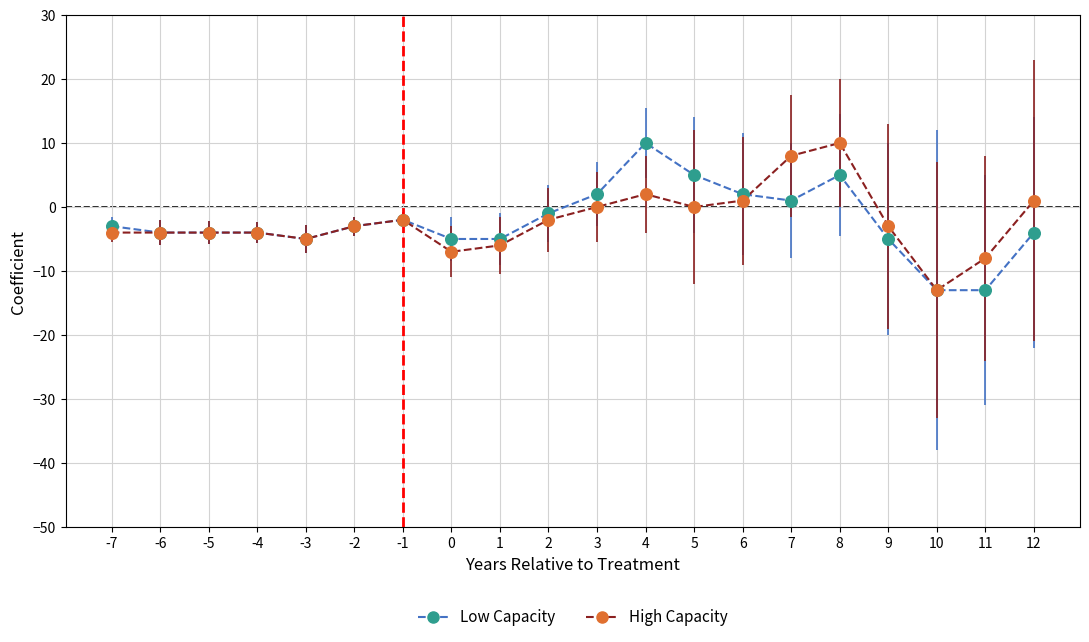

What is the total value across all series at 1?

-11